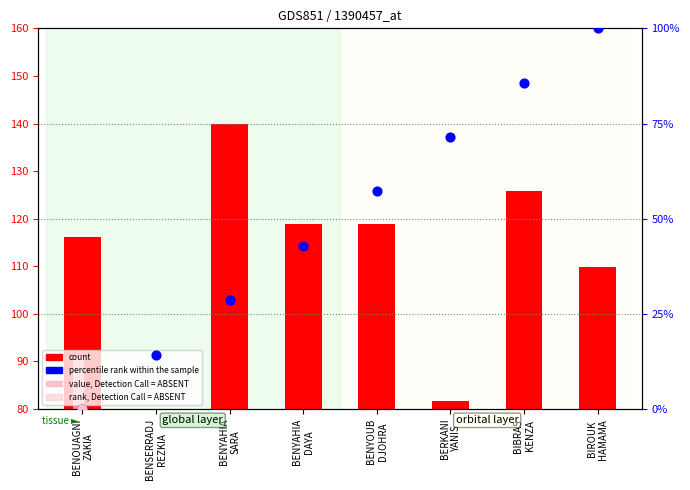

What is the change in value from BENOUAGNI
ZAKIA to BENSERRADJ
REZKIA?

+14.3